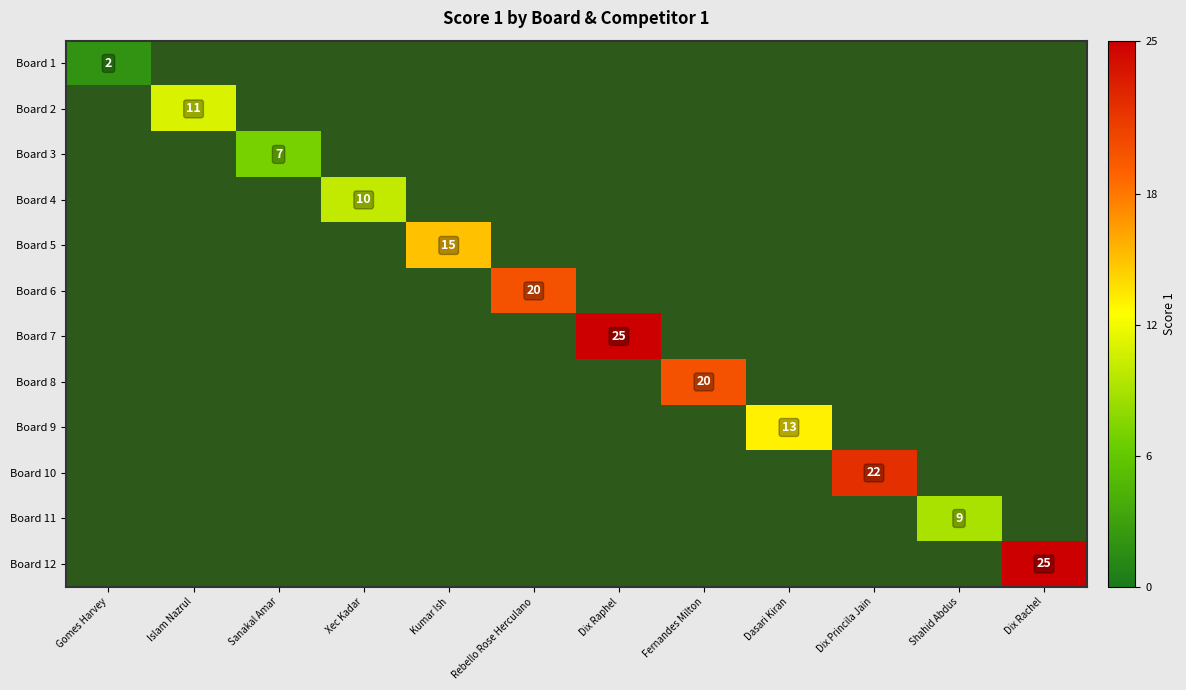

At how many categories does at least one series exceed 15?

5